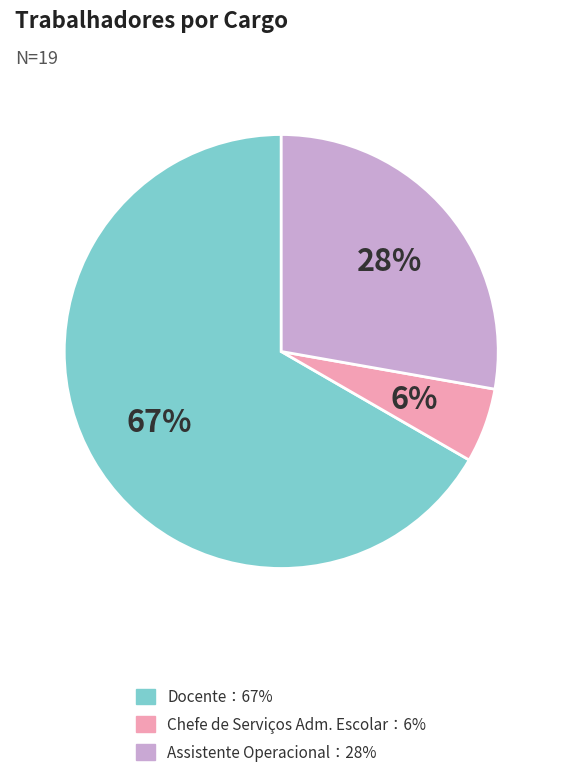

Is there any slice that represents more than half of the pie?

Yes